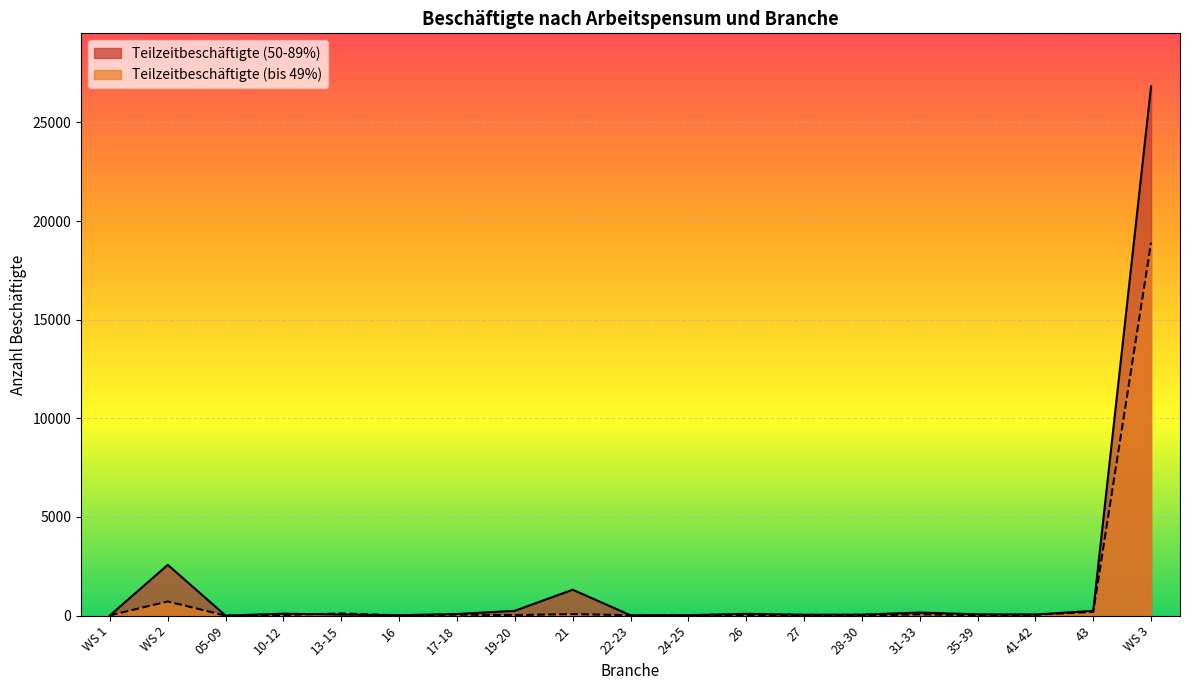

Which series has the largest total across all categories?

Teilzeitbeschäftigte (50-89%)